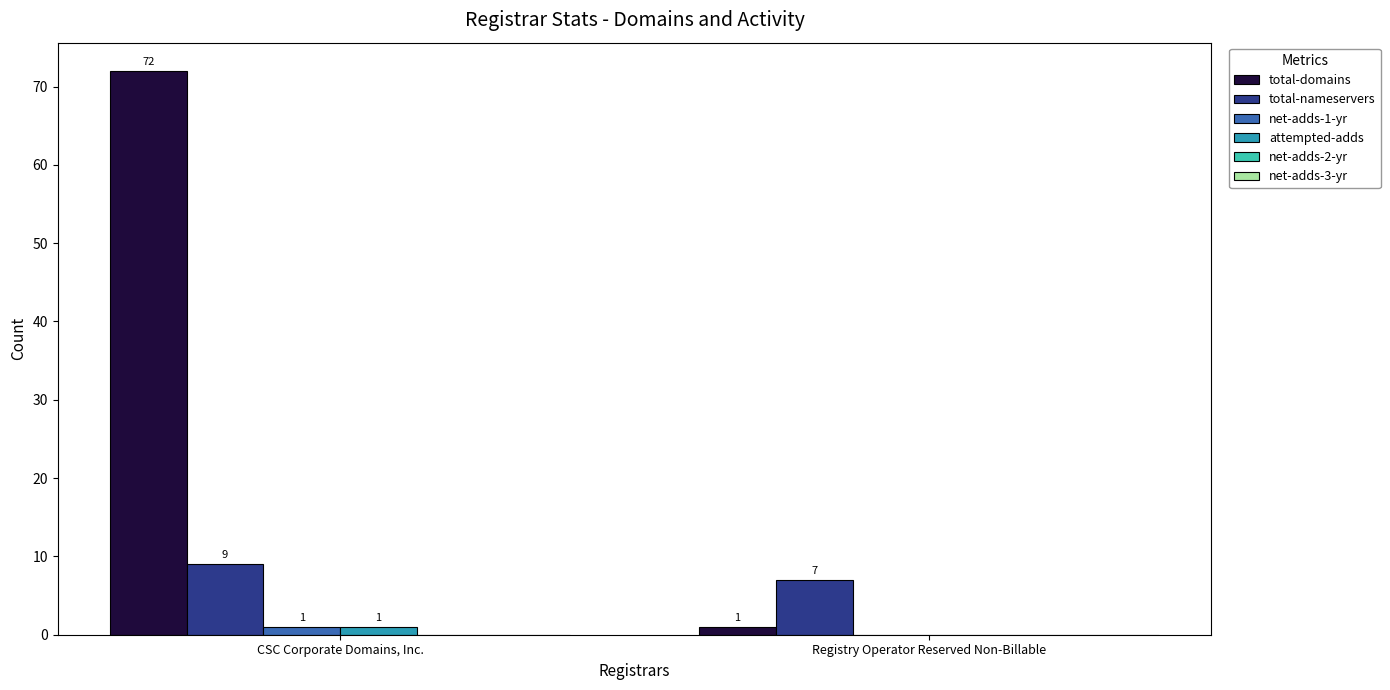

The net-adds-1-yr series shows 1 at CSC Corporate Domains, Inc.. True or false?

True